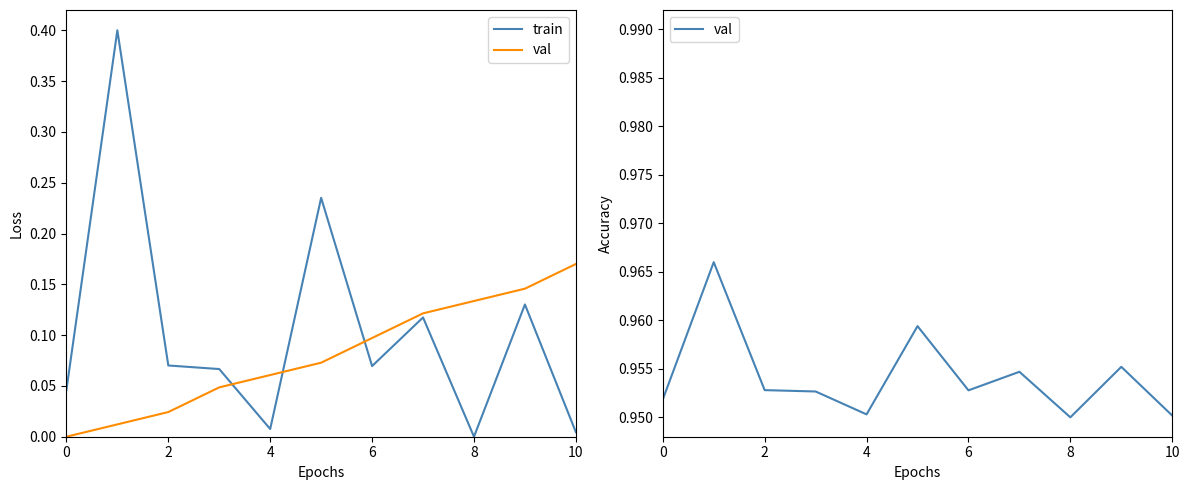

True or false: train has a value of 0.0 at 10.

True